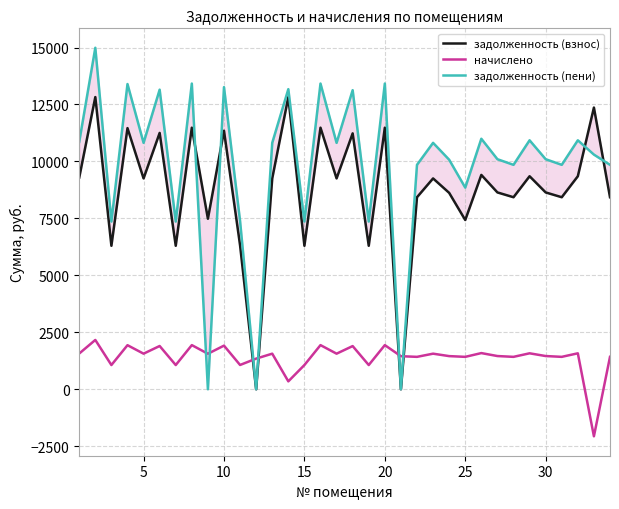

How many interior local peaks does the задолженность (пени) series have?

13